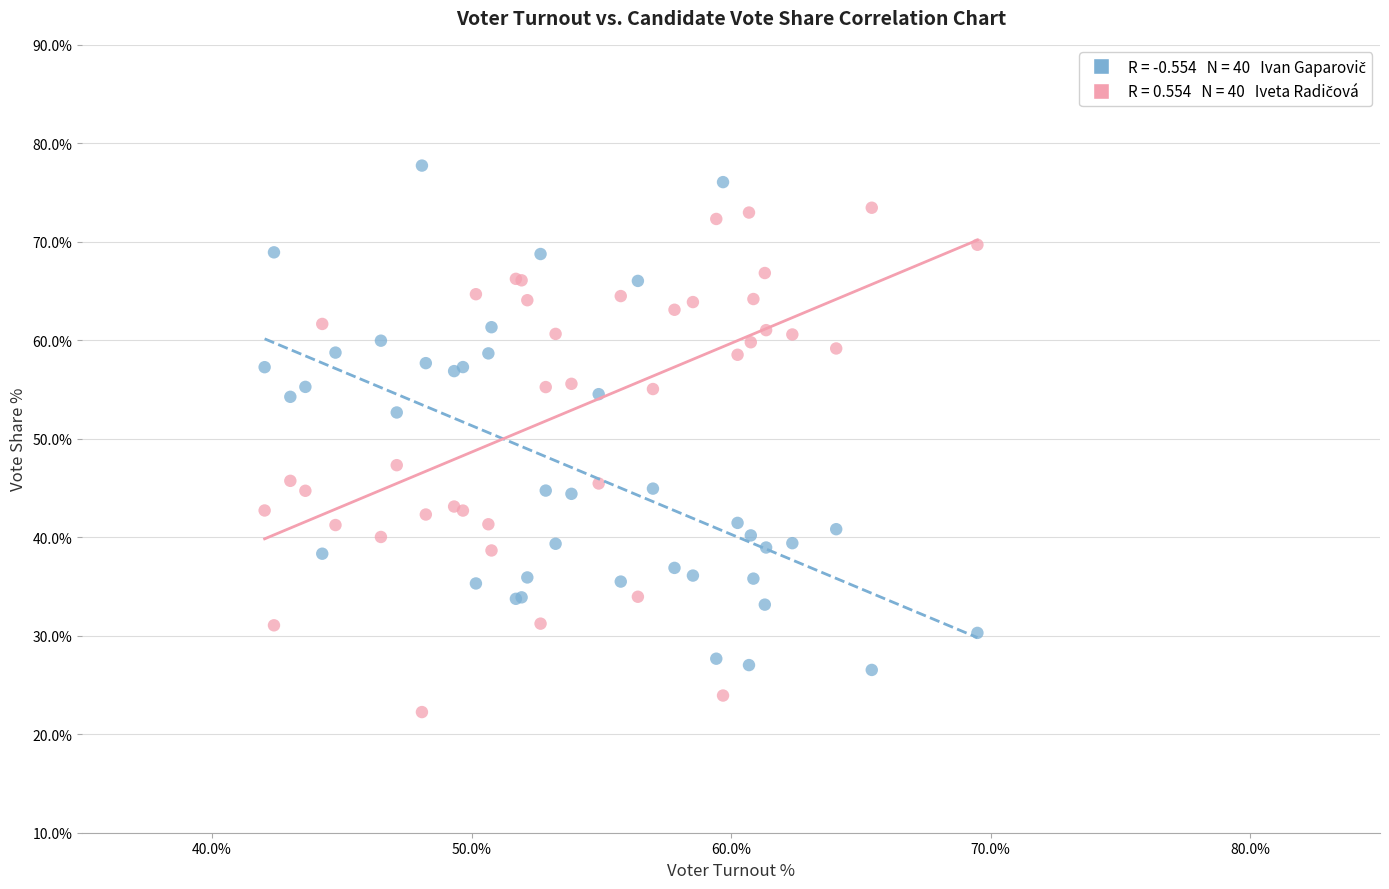

Across all series, what Y value is closest to 49?

47.3